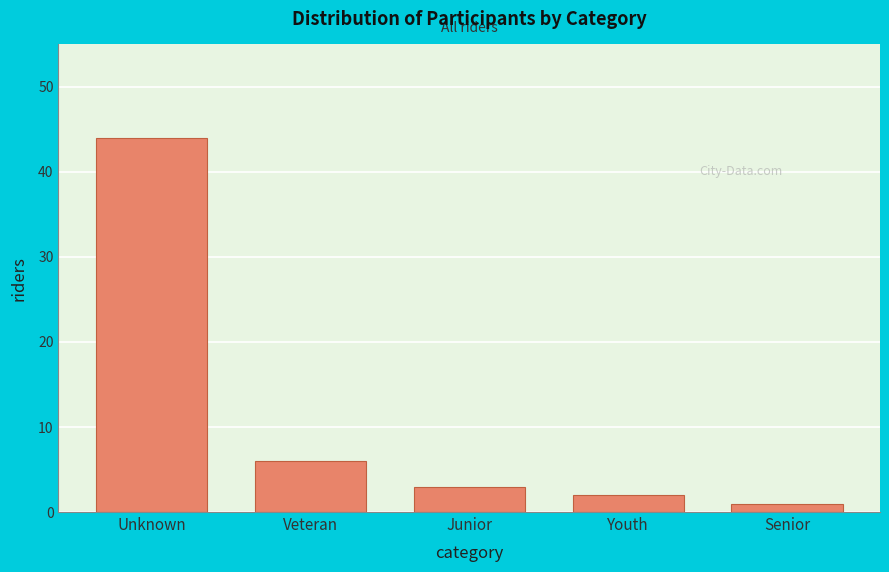

Reading left to right, transcribe all the data shown in this chart.

44	6	3	2	1